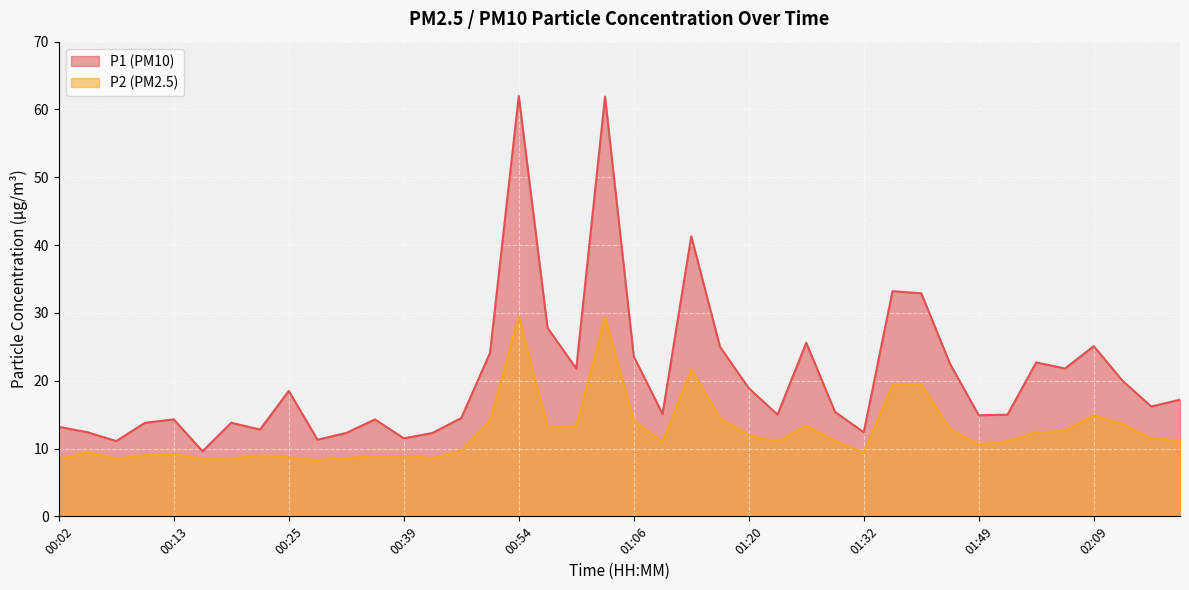

What position from the left is 01:38?

31